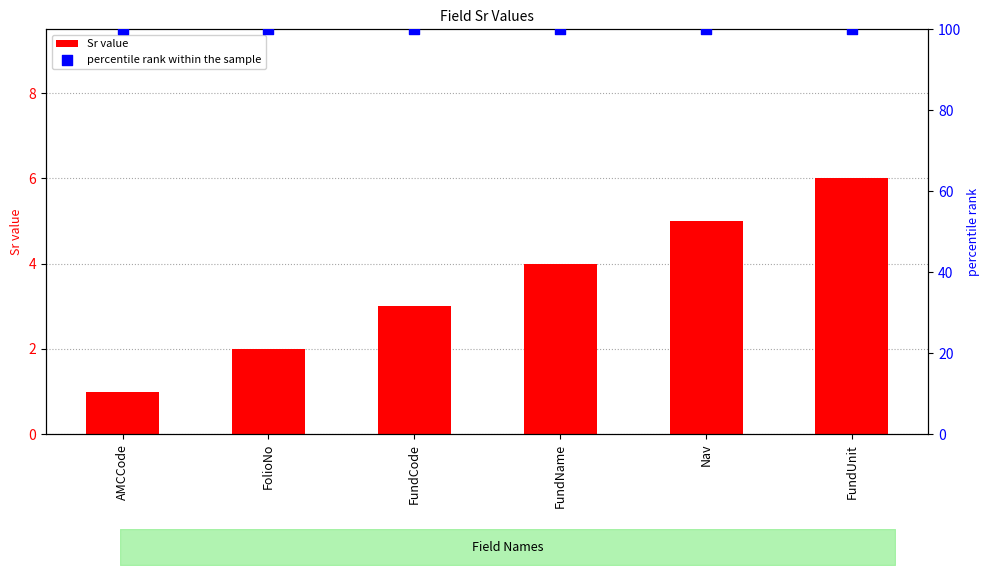

At which category is the sum across all series the highest?

FundUnit